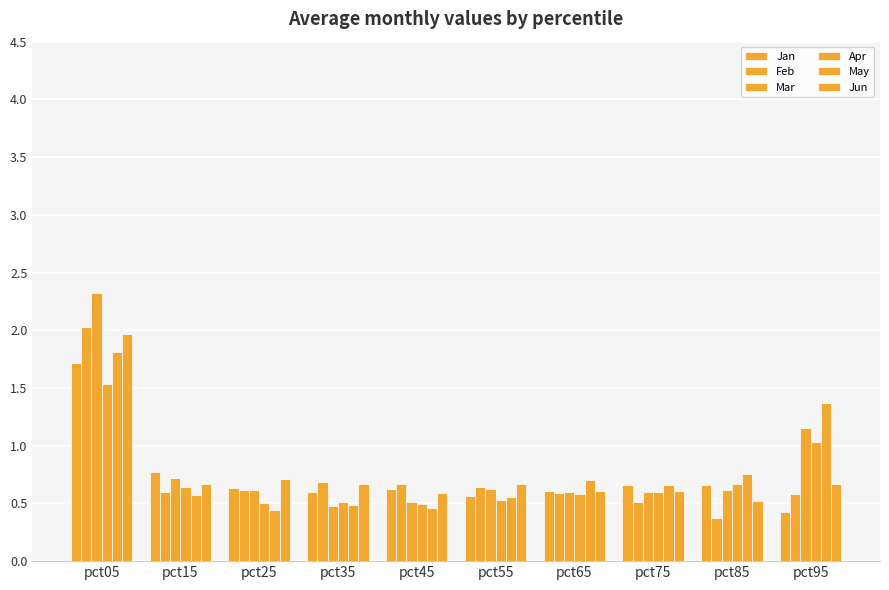

What is the sum of all Apr values?

7.1